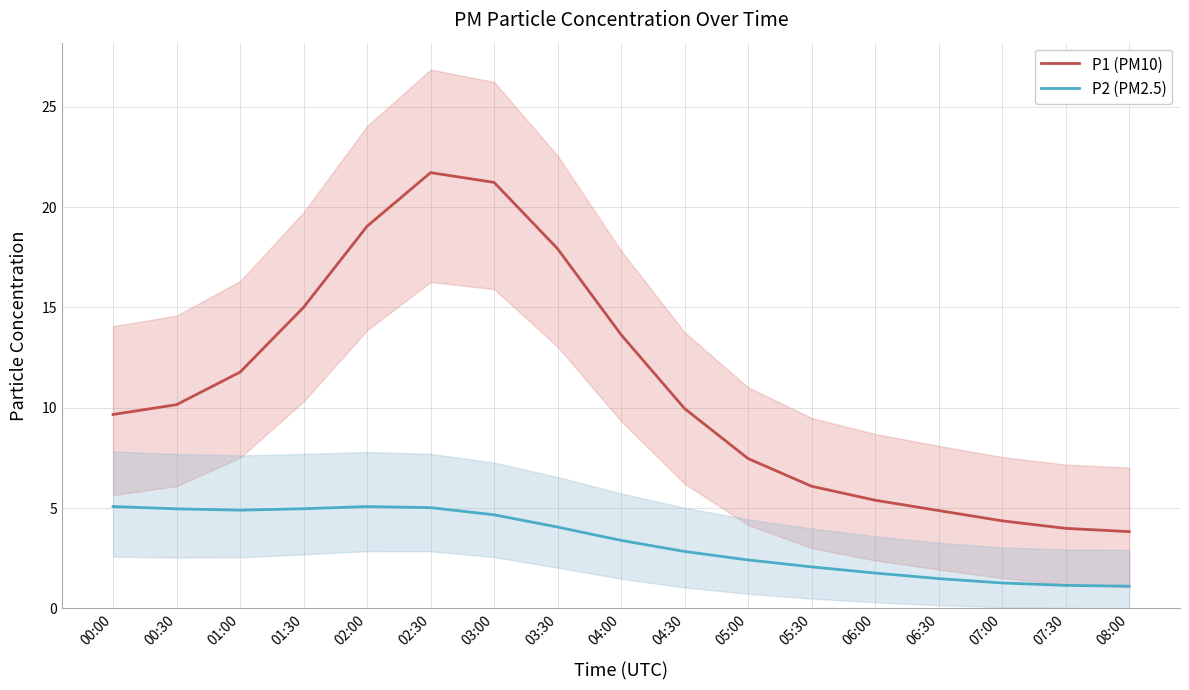

Rank the categories by P2 (PM2.5) value from highest to lowest.

00:00, 02:00, 02:30, 01:30, 00:30, 01:00, 03:00, 03:30, 04:00, 04:30, 05:00, 05:30, 06:00, 06:30, 07:00, 07:30, 08:00